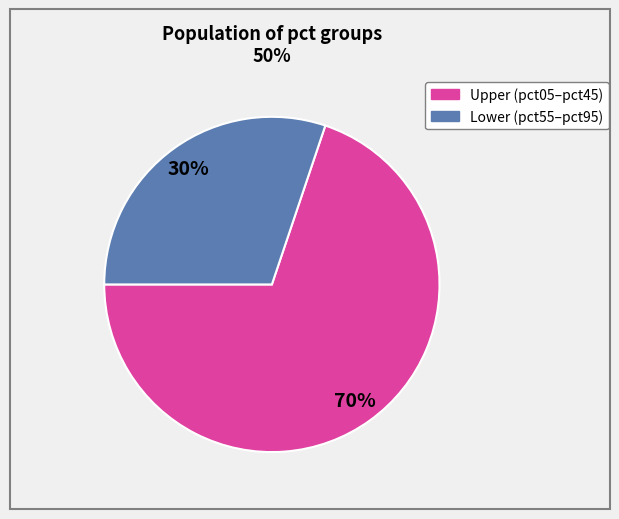

To the nearest percent, what is the average slice percentage?

50%